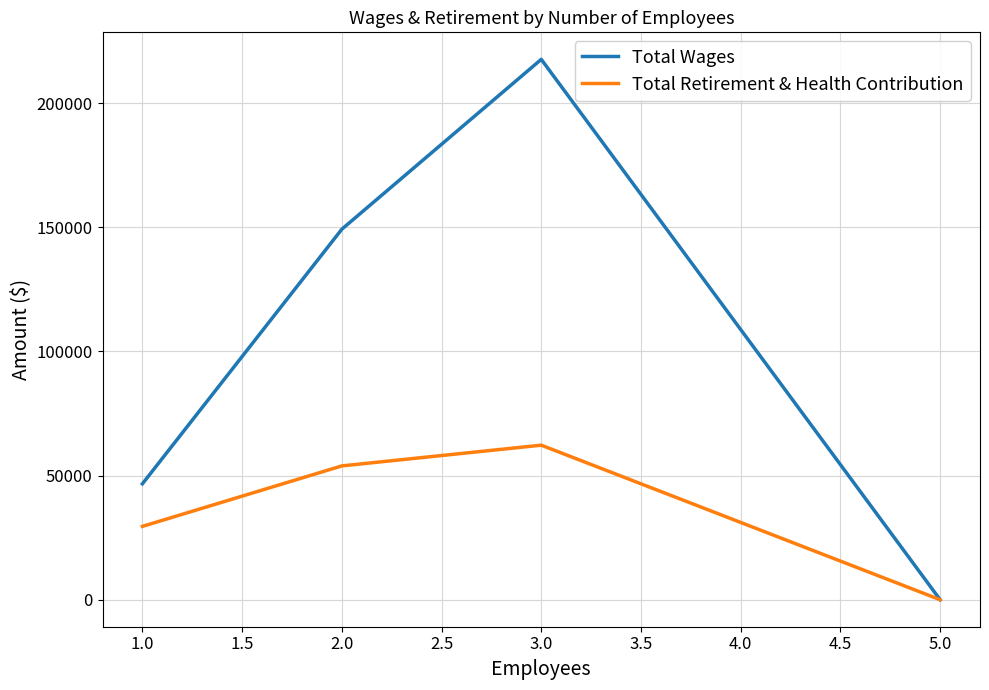

Count the Total Wages values in the range 46669 to 217594.

3